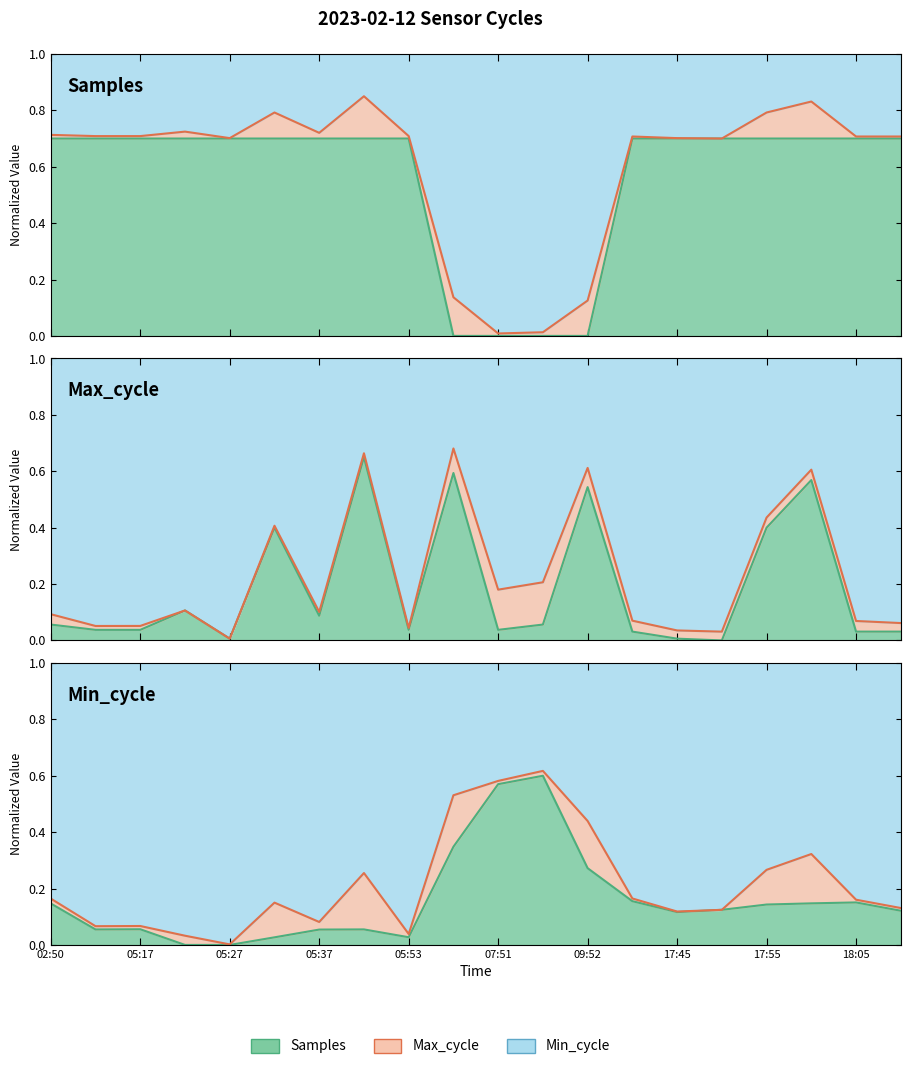

True or false: Samples and Max_cycle intersect in this chart.

False